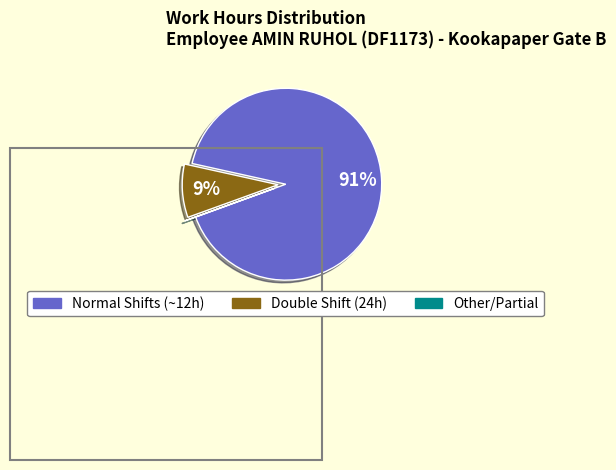

Does any single category account for the majority?

Yes